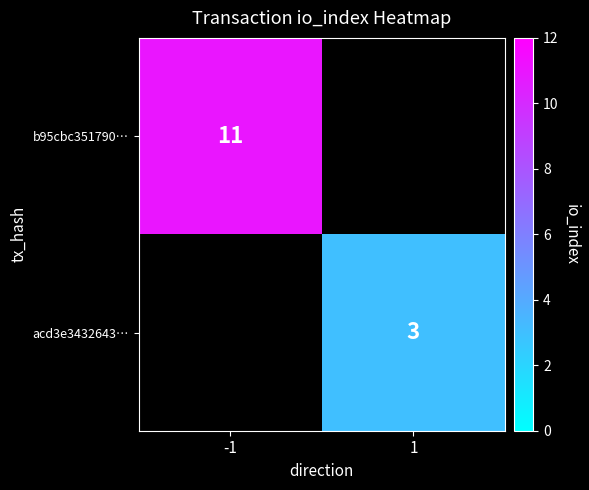

True or false: b95cbc351790… has a value of 11 at -1.

True